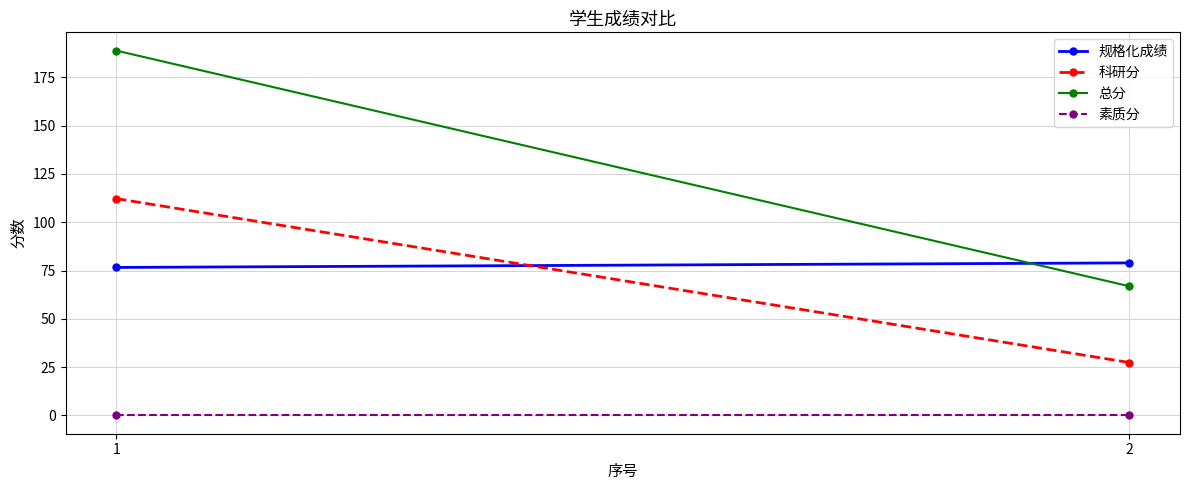

What is the greatest value displayed?

188.8